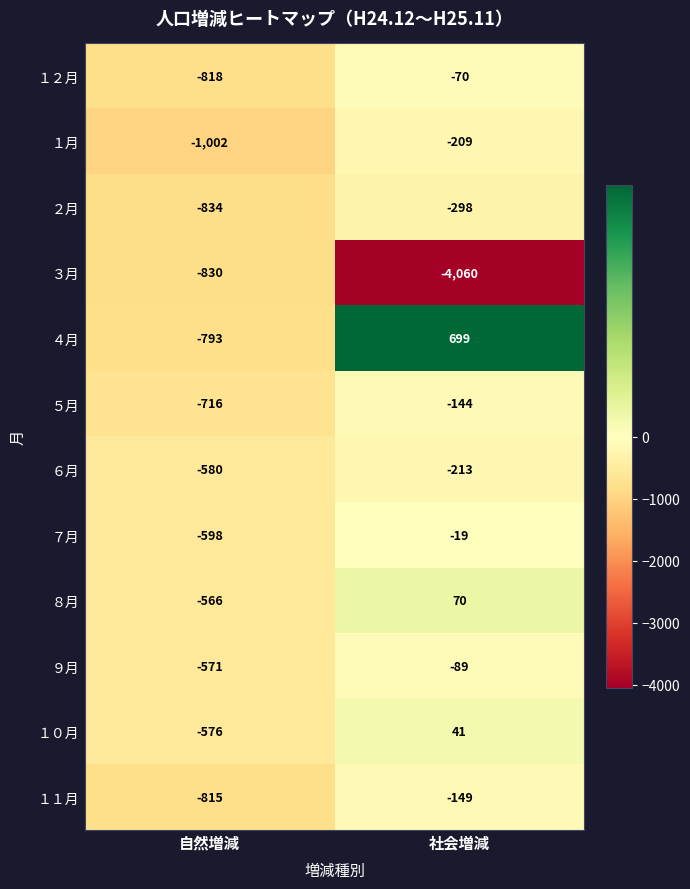

Which series has the largest range (max minus min)?

３月